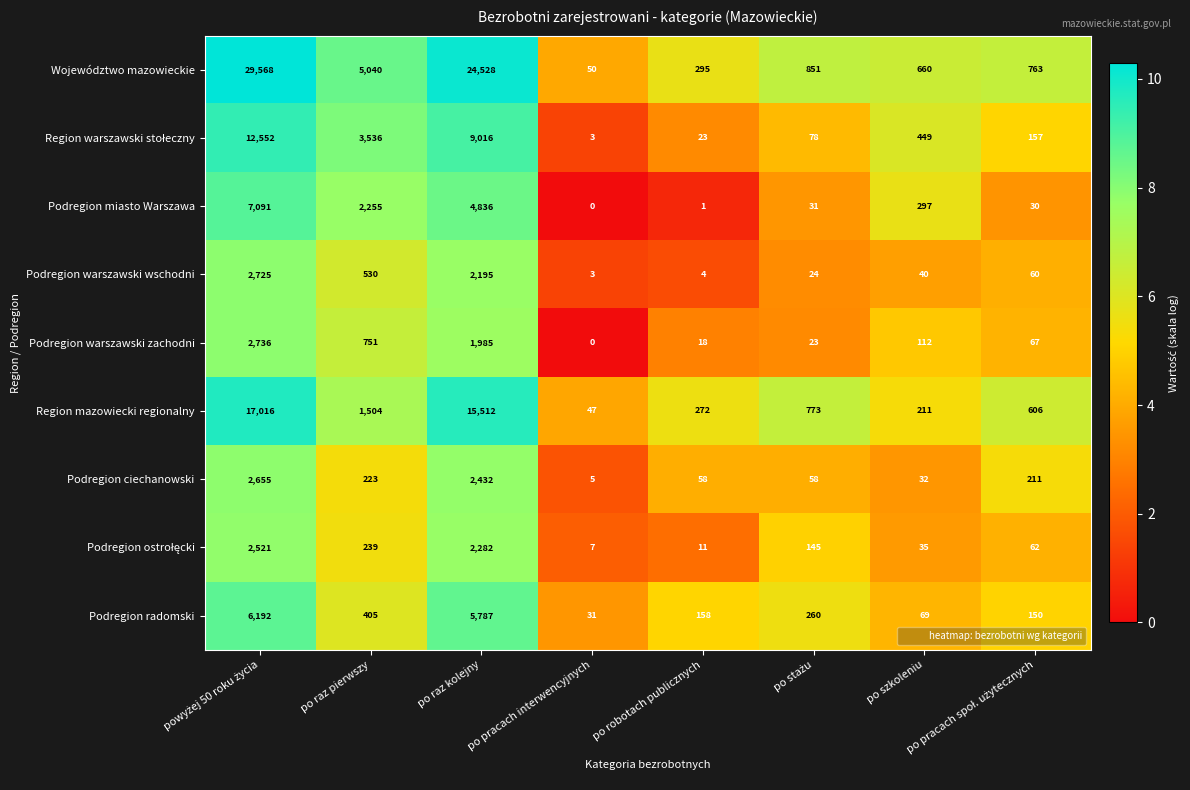

What is the difference between the second highest and minimum values in the Podregion warszawski zachodni series?

1985